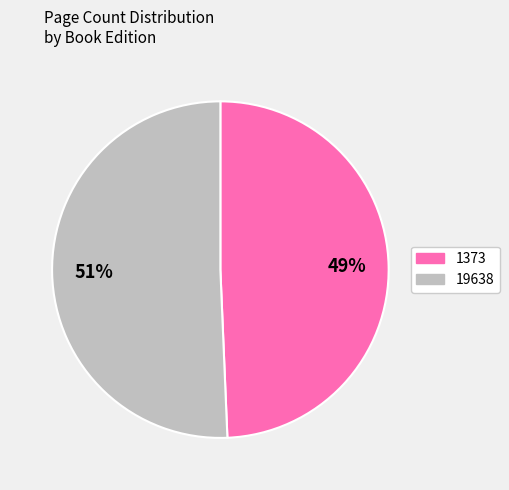

Does any single category account for the majority?

Yes